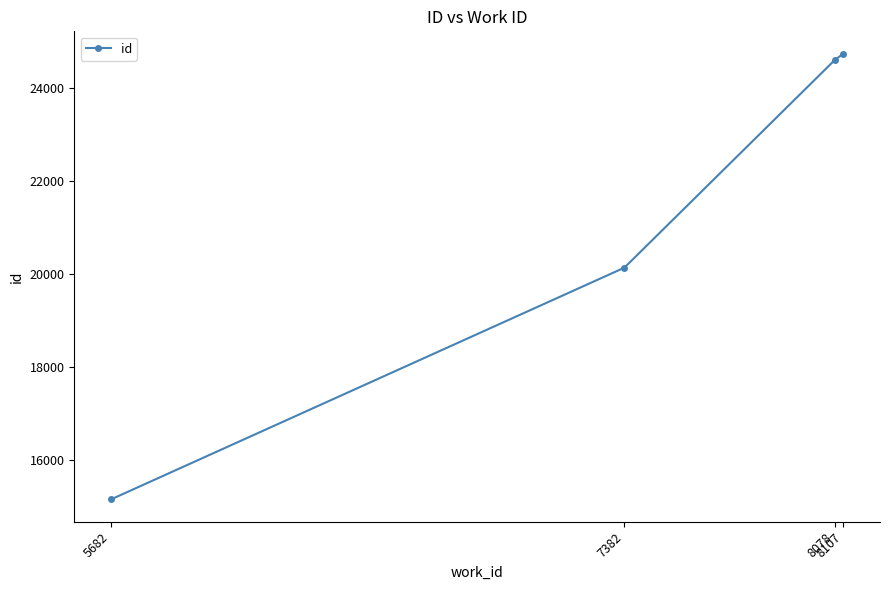

What is the difference between the values at 8107 and 5682?

9589